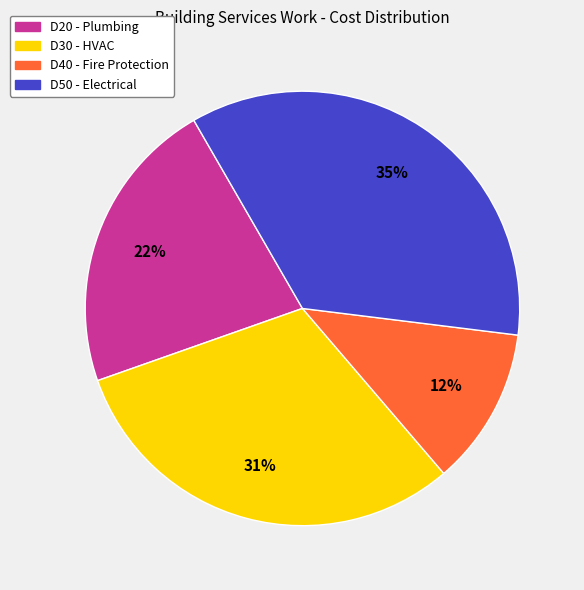

Which category has the smallest portion of the pie?

D40 - Fire Protection